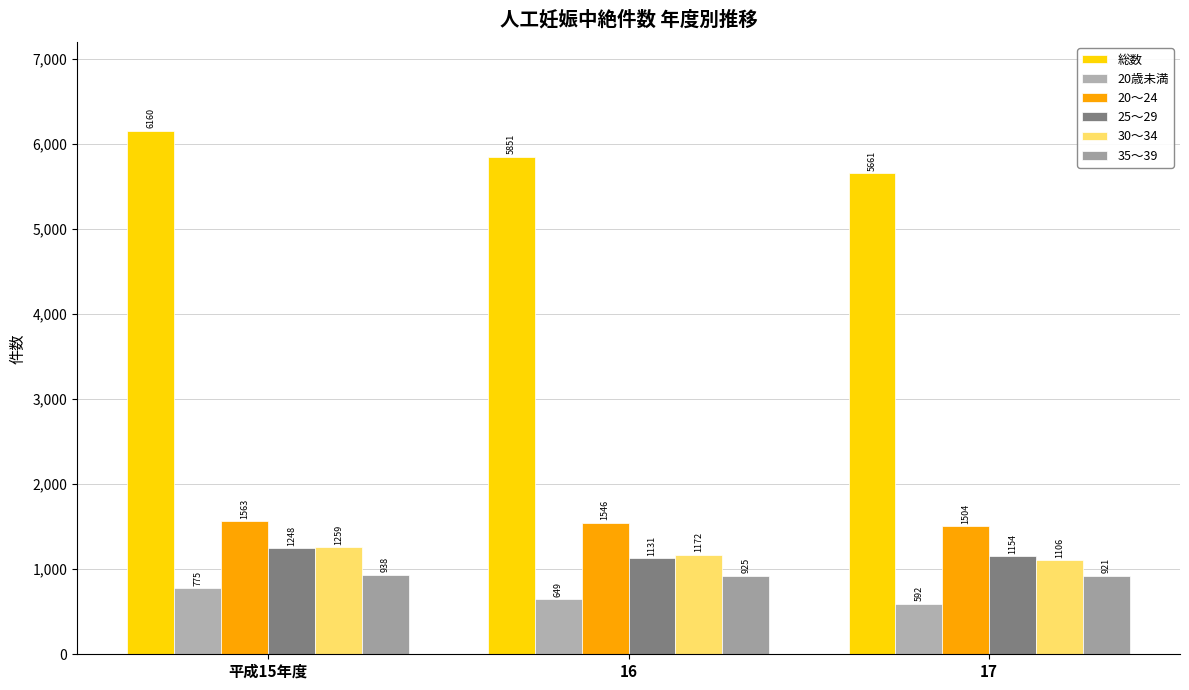

Which series has the largest range (max minus min)?

総数